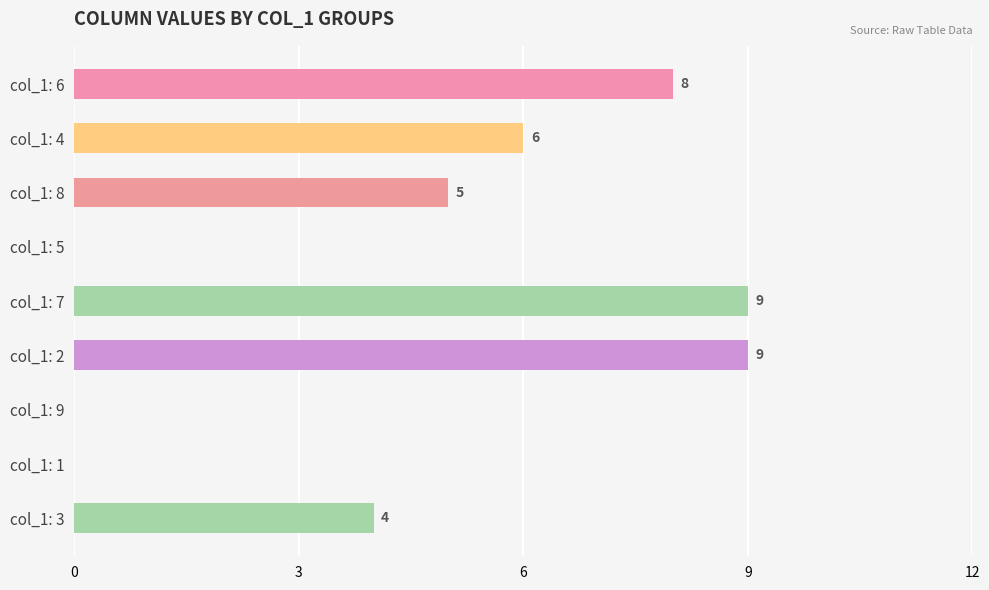

How many positive values are there?

6